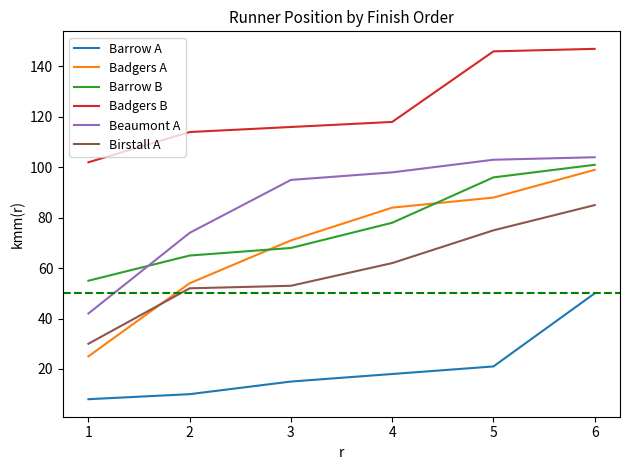

Is it true that Badgers B equals 147 at 6?

True